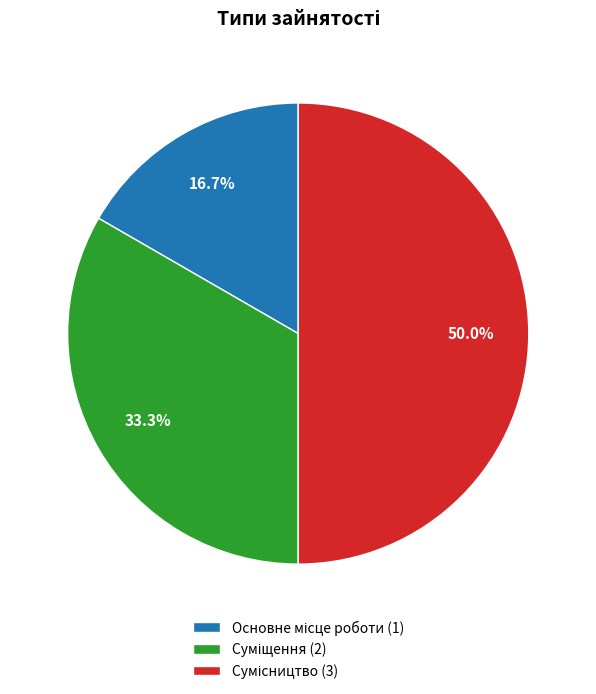

Which category has the biggest portion of the pie?

Сумісництво